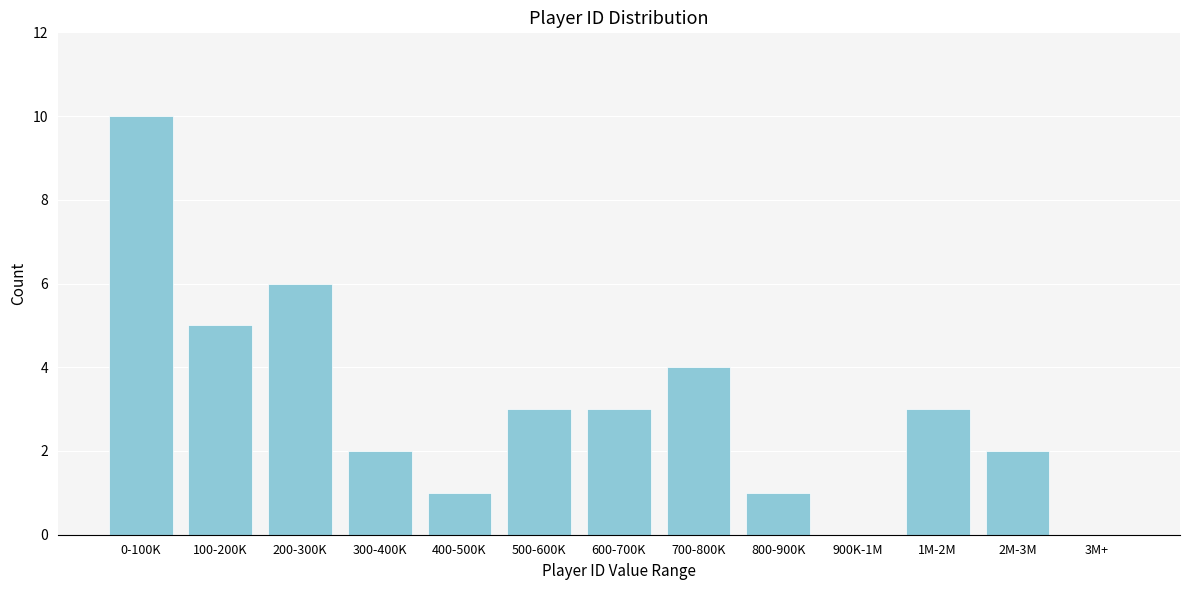

Reading right to left, transcribe all the data shown in this chart.

3M+=0	2M-3M=2	1M-2M=3	900K-1M=0	800-900K=1	700-800K=4	600-700K=3	500-600K=3	400-500K=1	300-400K=2	200-300K=6	100-200K=5	0-100K=10